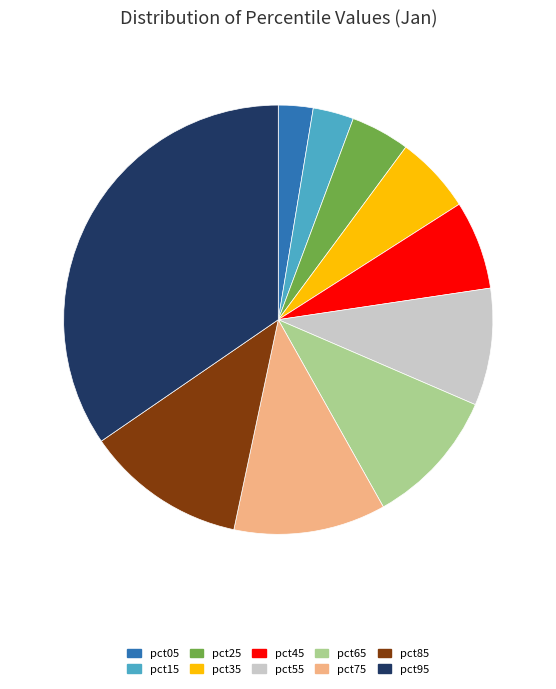

Count the number of slices in the pie.

10